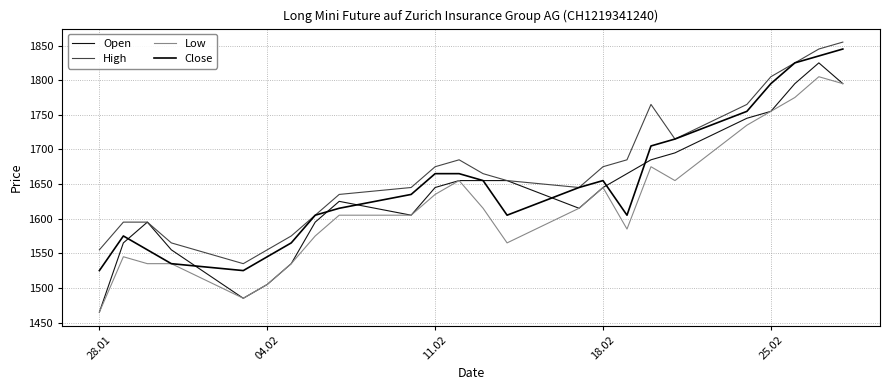

True or false: Close has more than 0 interior local peaks.

True